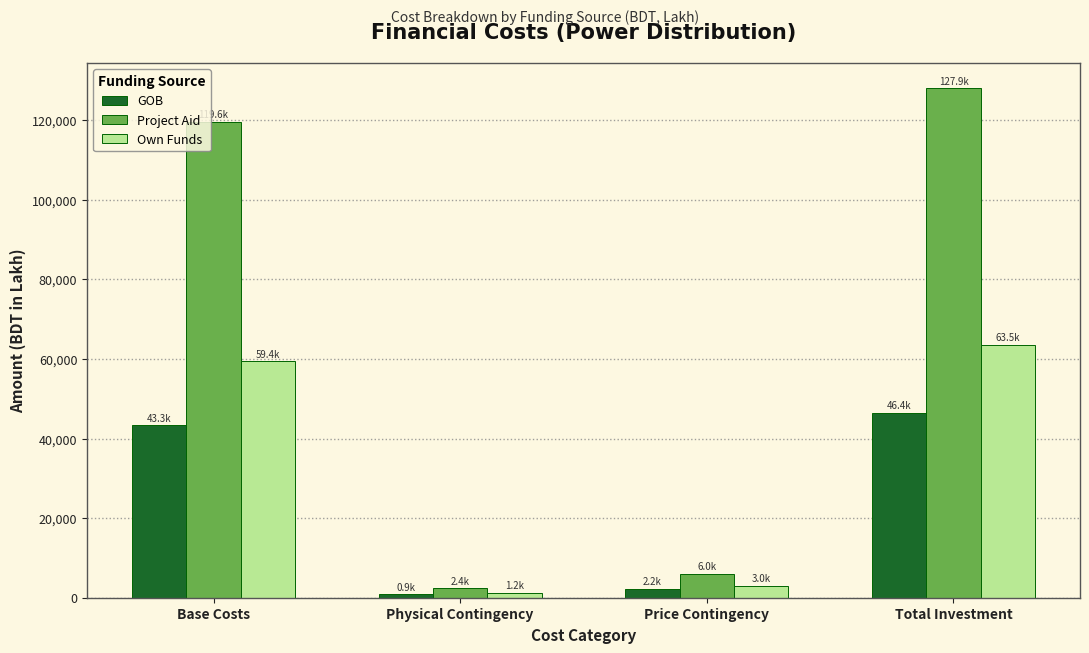

List the series in order of their overall mean, lowest first.

GOB, Own Funds, Project Aid